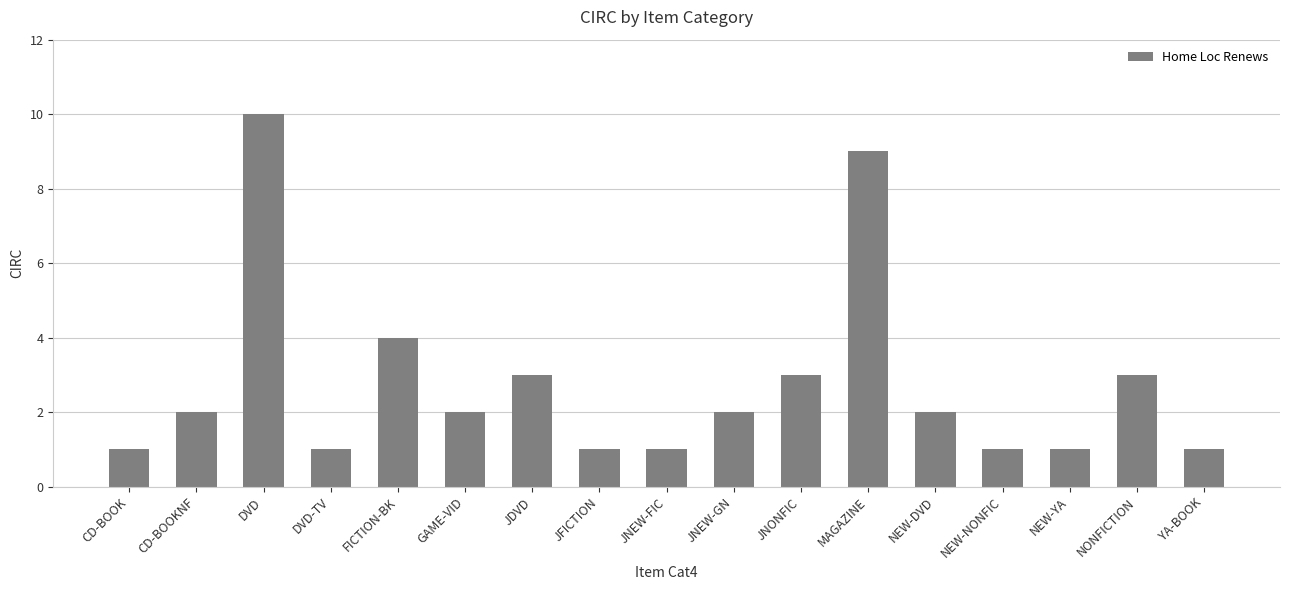

How many bars are there in total?

17